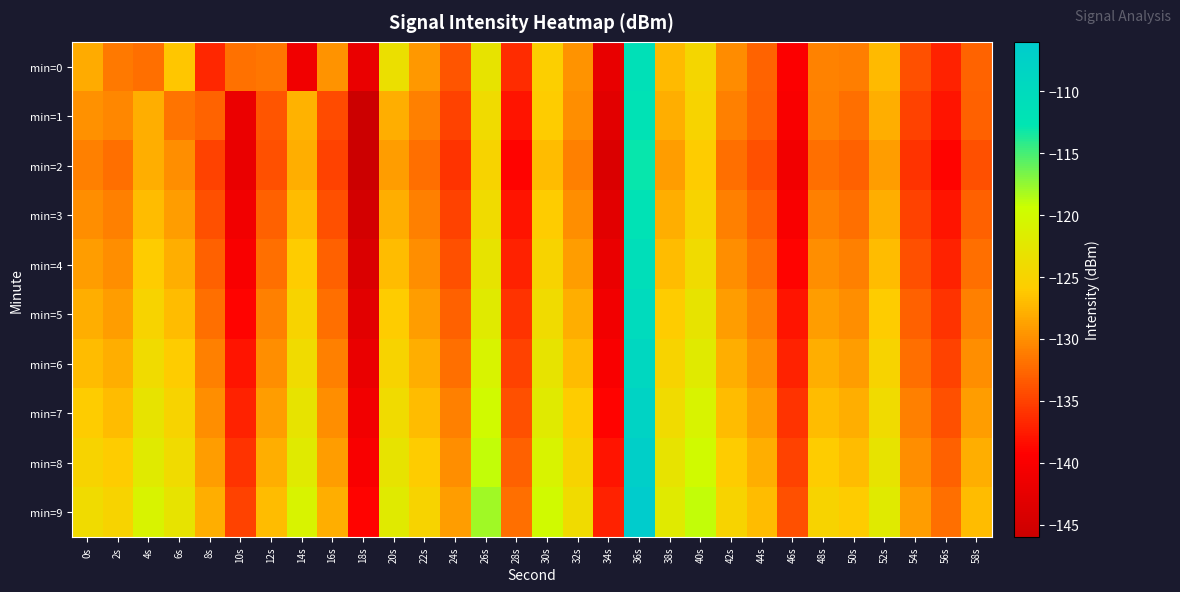

Which series changed the most between 24s and 50s?

min=1